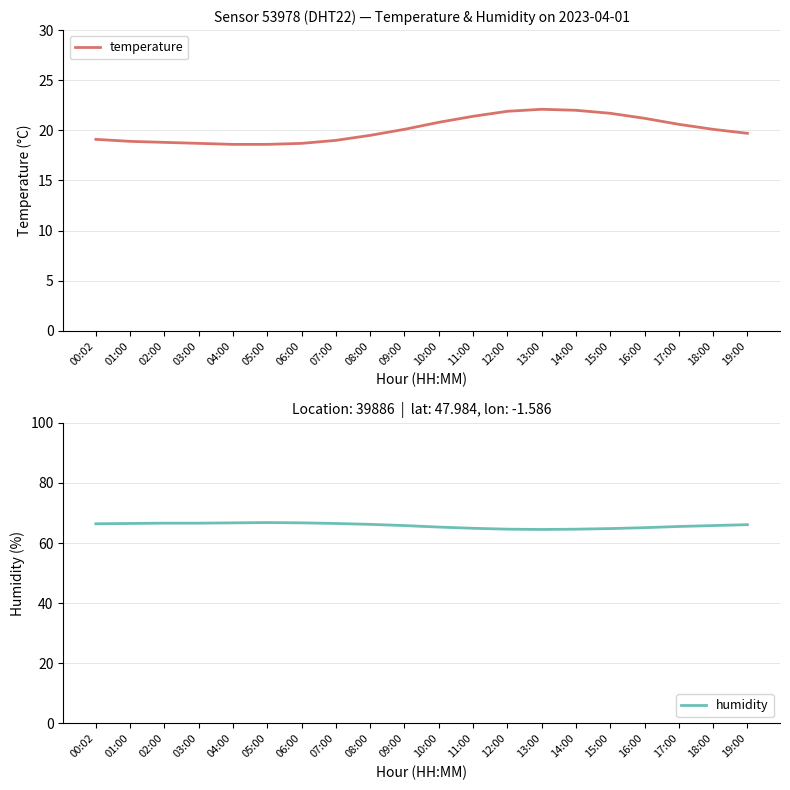

How many lines are shown in the chart?

2